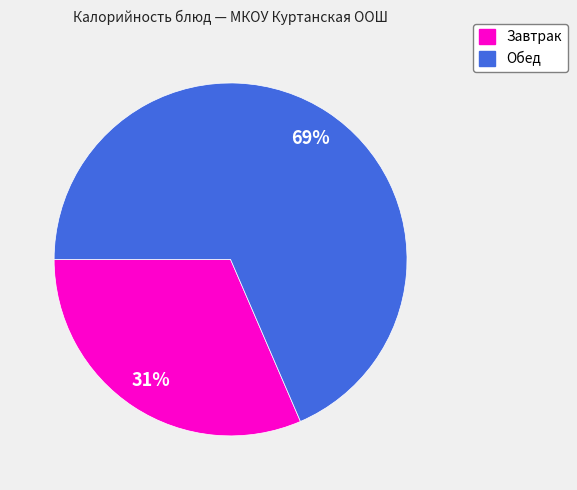

To the nearest percent, what is the average slice percentage?

50%